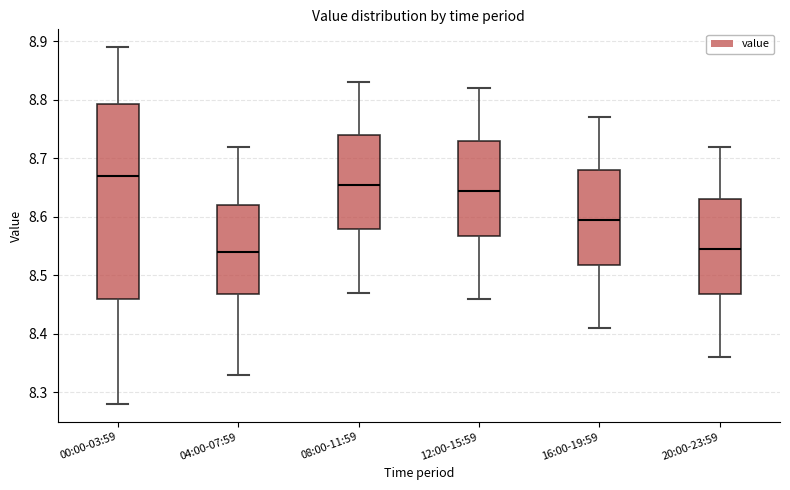

Which box's median line is the highest?

00:00-03:59